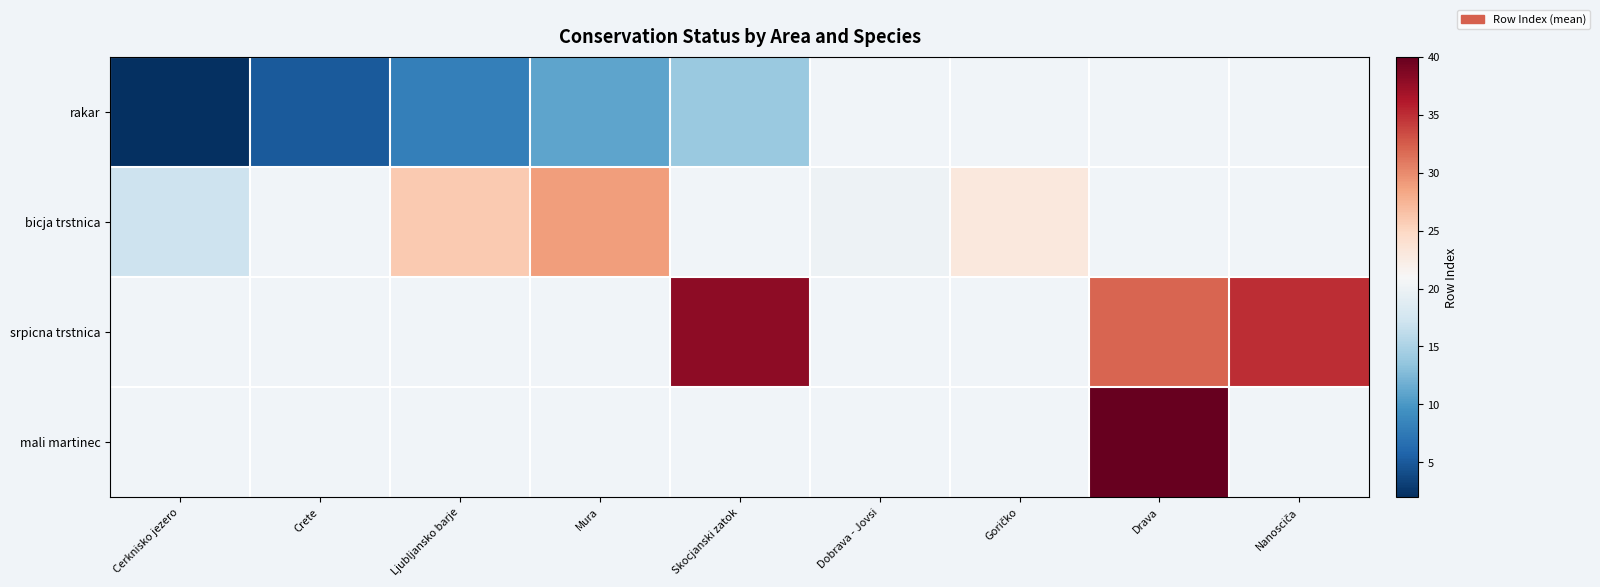

Which series has the widest spread of values?

rakar